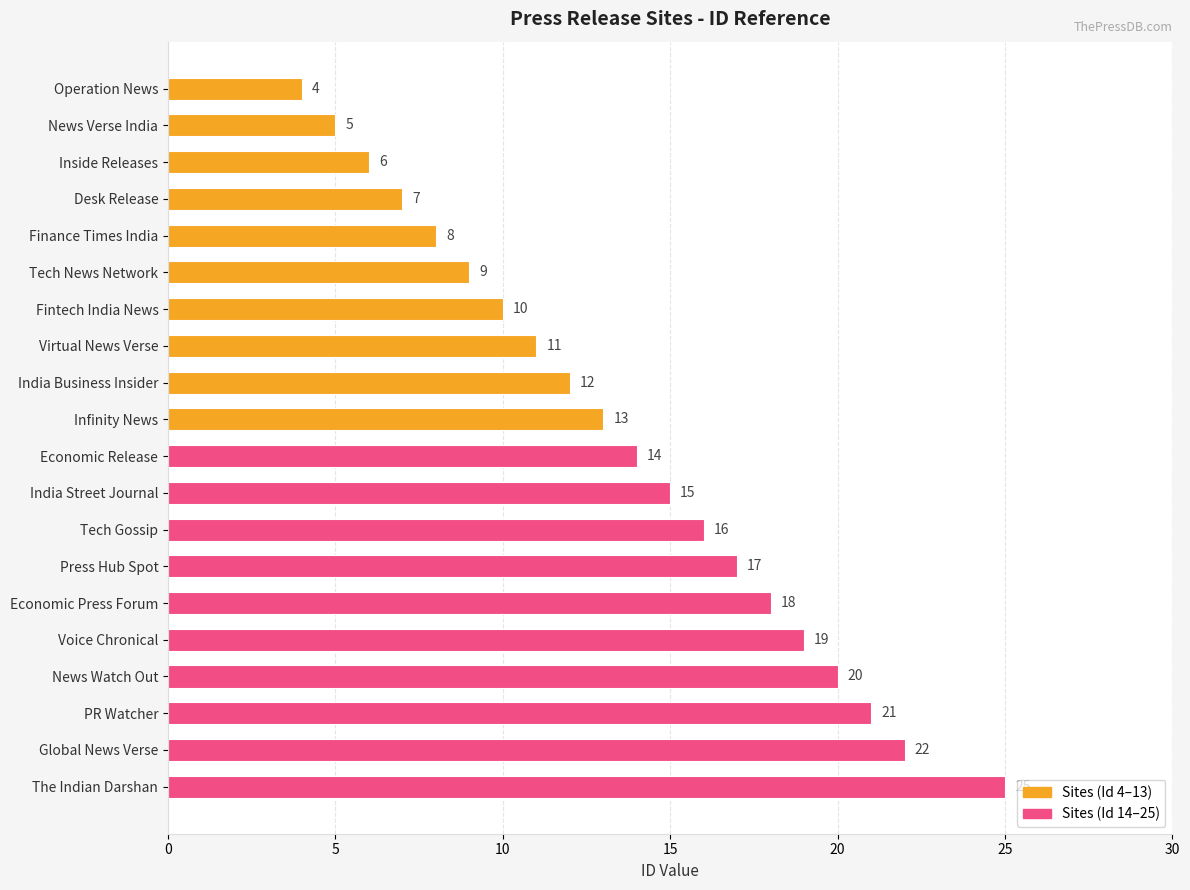

What is the value of the 3rd bar from the top?

6